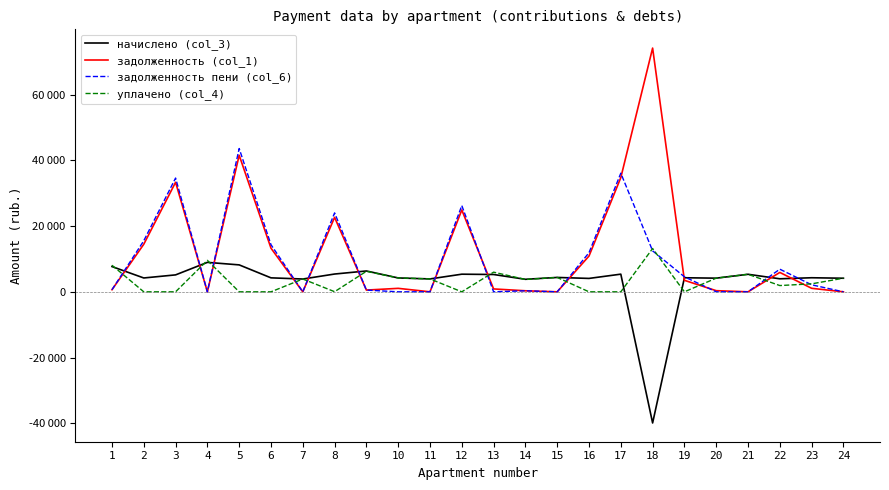

Does the chart display data point markers on the line(s)?

No